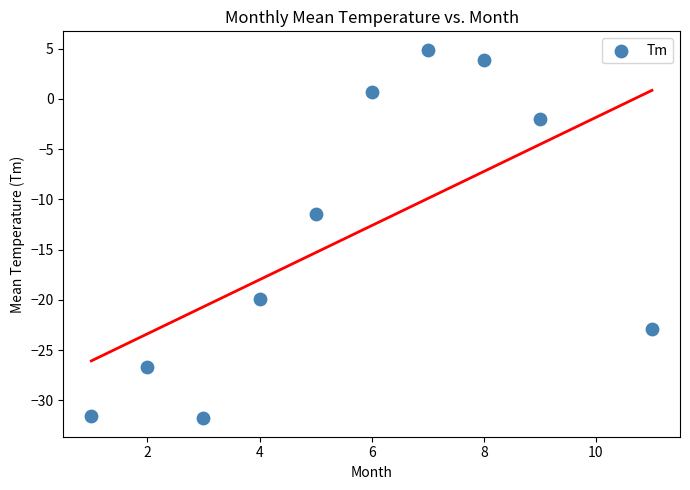

What Y value in the scatter plot is closest to -13?

-11.5